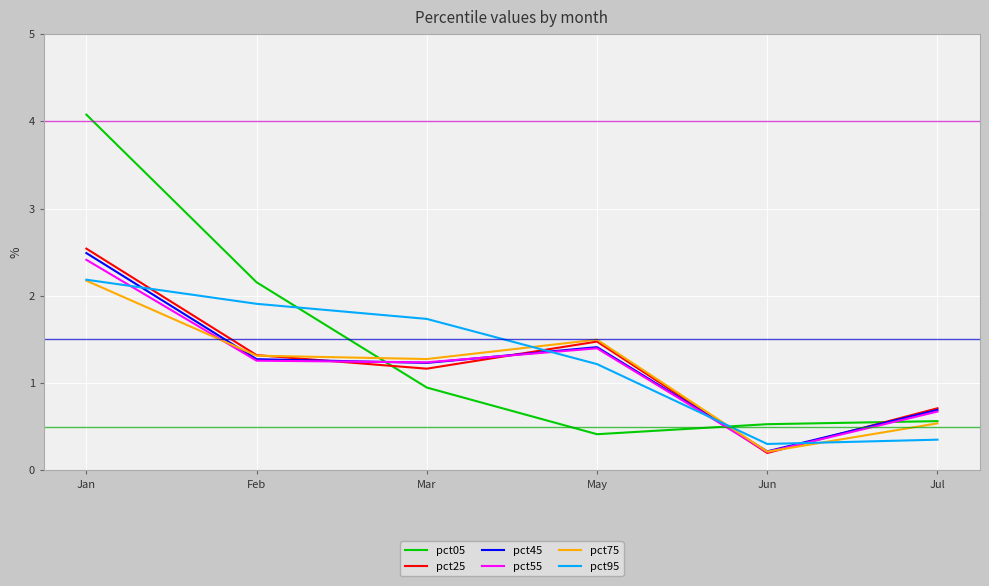

Between Jan and Jun, which series saw the biggest shift?

pct05